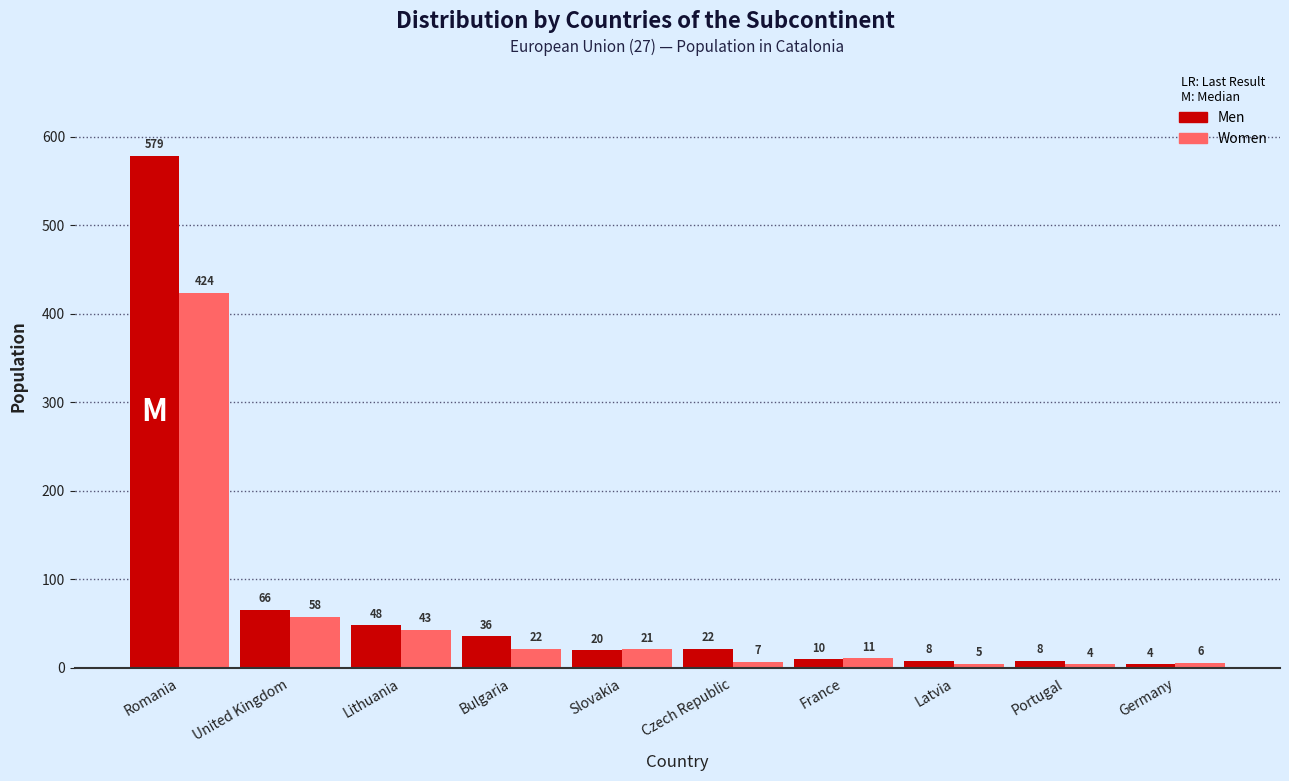

Which category has the highest value in the Men series?

Romania